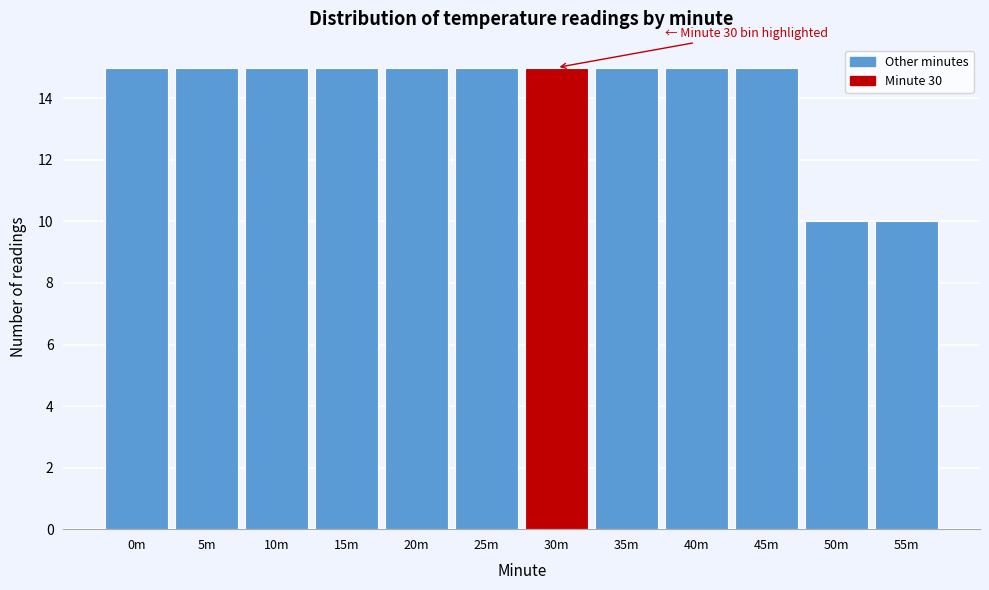

Reading right to left, list all the values displayed in this chart.

10	10	15	15	15	15	15	15	15	15	15	15